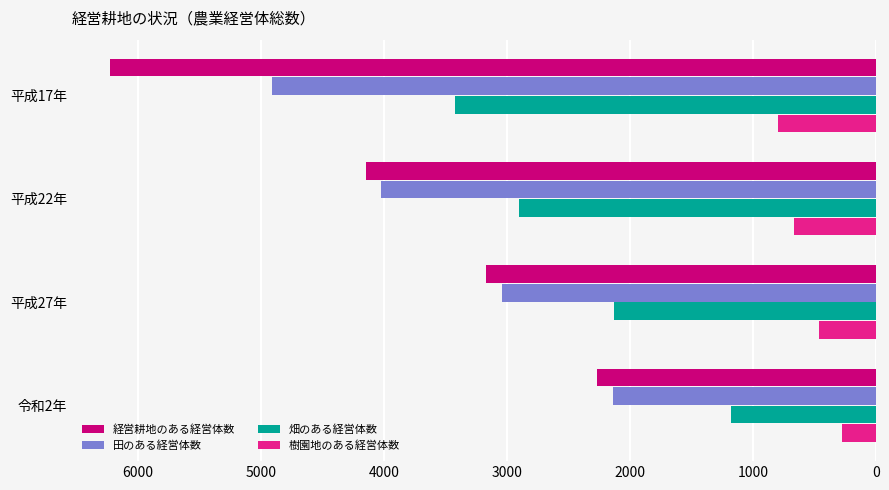

List the series in order of their peak value, highest first.

経営耕地のある経営体数, 田のある経営体数, 畑のある経営体数, 樹園地のある経営体数